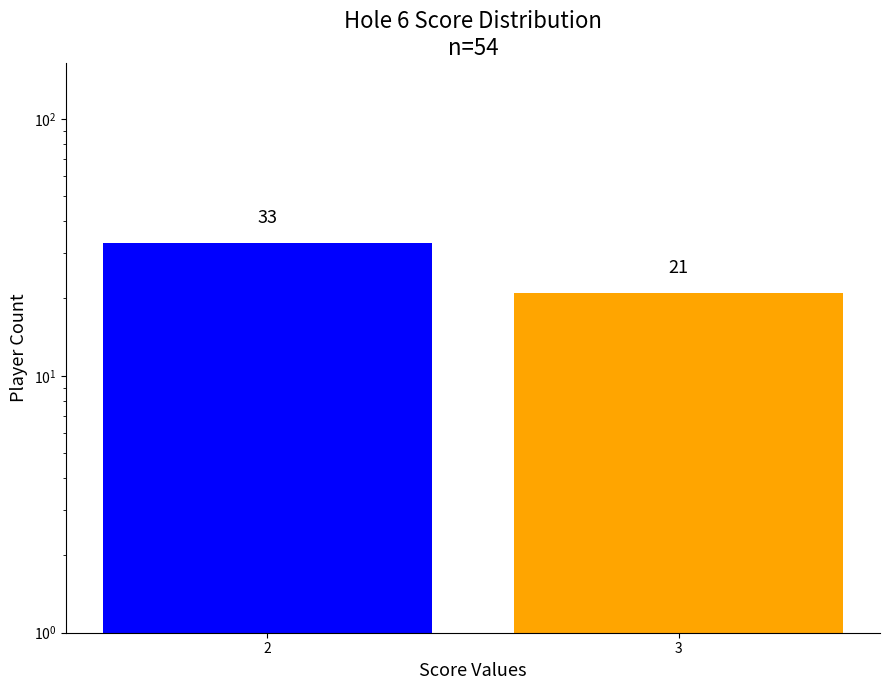

At which category does the chart reach its peak across all series?

2